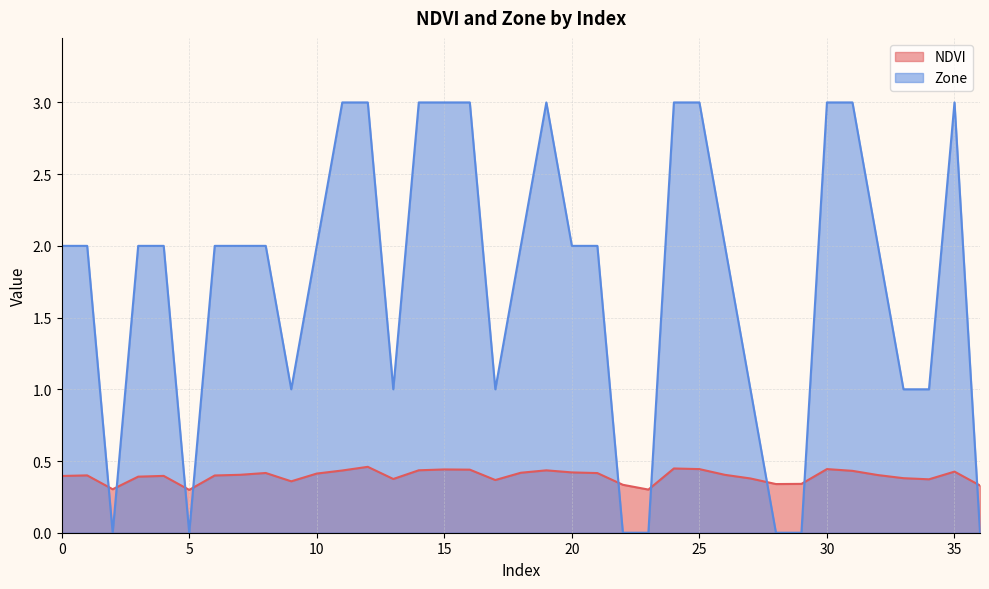

At which category does the chart reach its peak across all series?

11